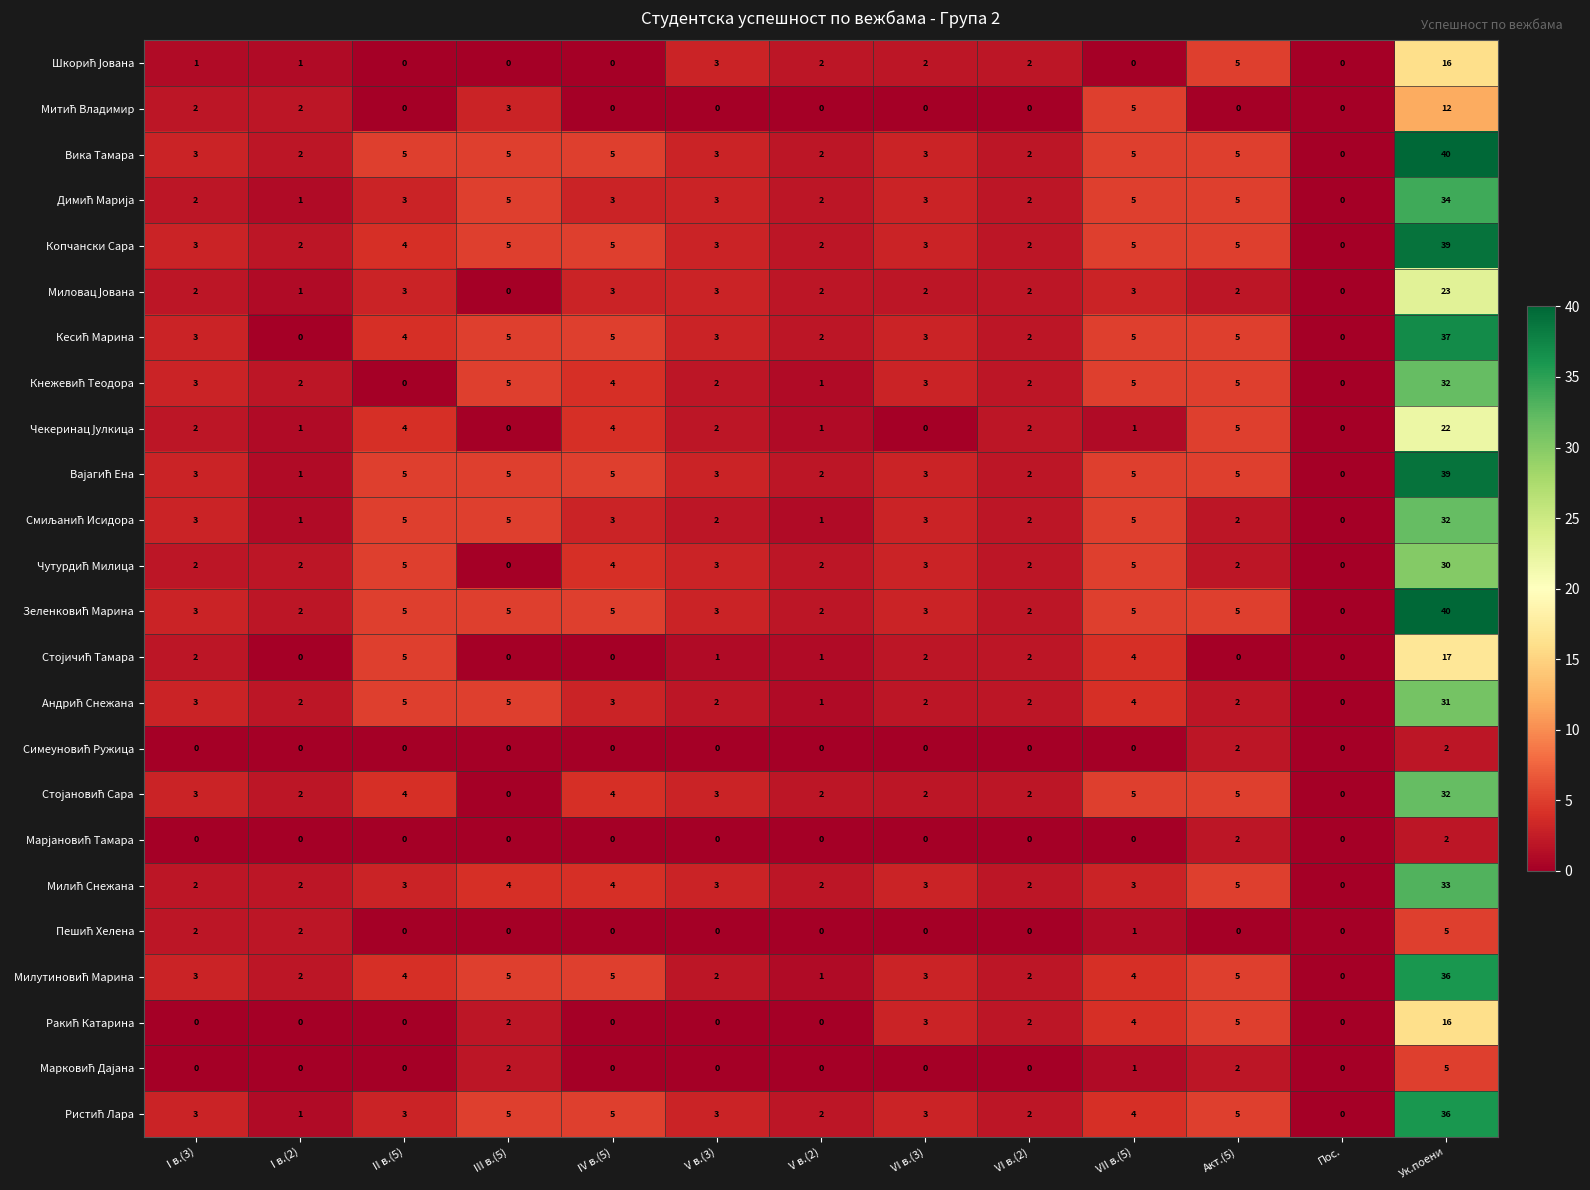

What is the spread (max minus min) of values at I в.(2)?

2